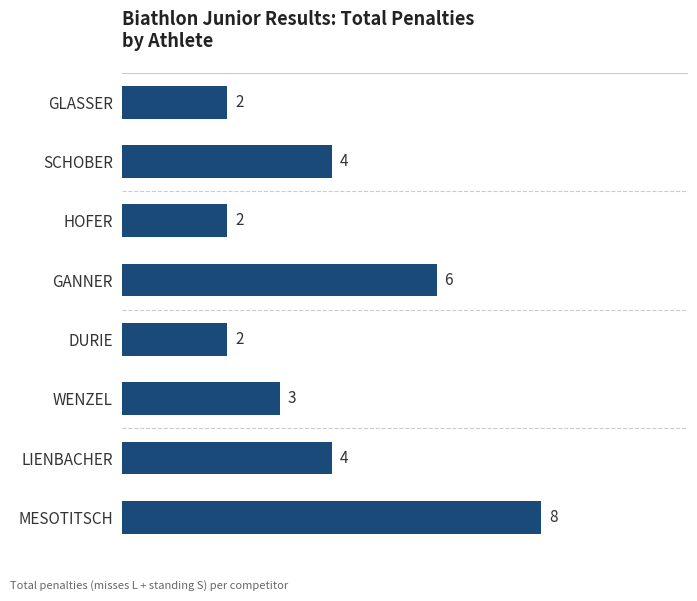

What value does the data have at MESOTITSCH?

8